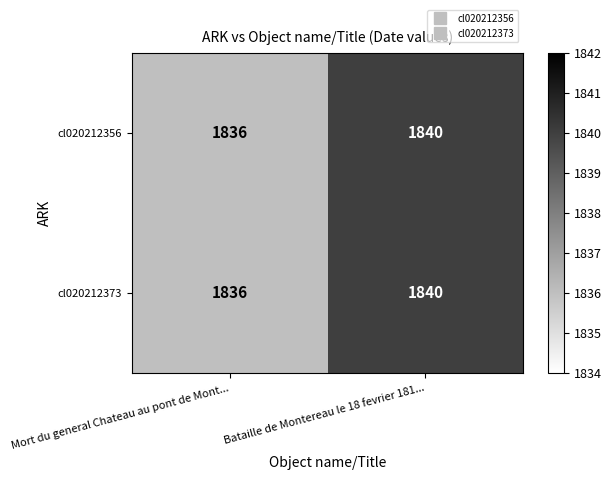

List the labels in order of cl020212373 value, largest first.

Bataille de Montereau le 18 fevrier 181..., Mort du general Chateau au pont de Mont...